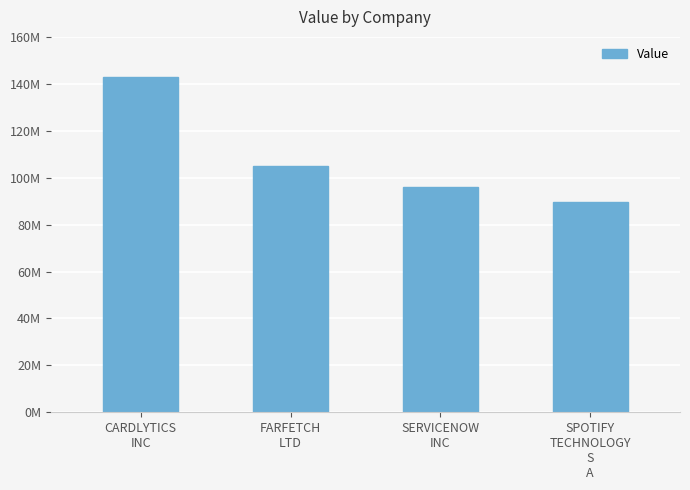

Where does the data first go above 105001000?

CARDLYTICS
INC